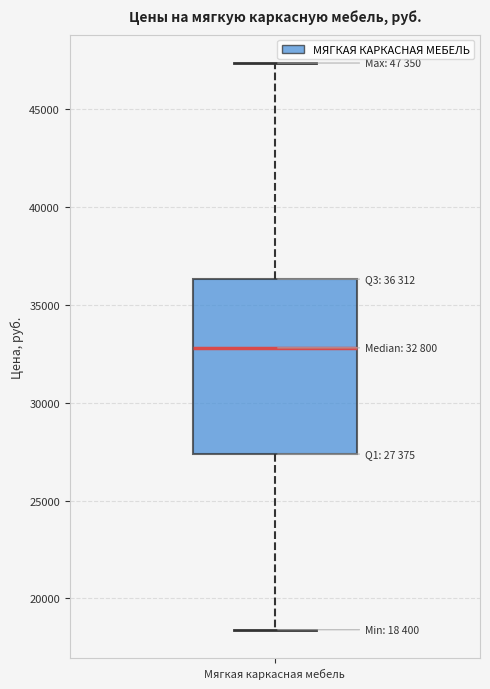

Where does the upper whisker of the box for Мягкая каркасная мебель end on the y-axis? The values are not printed on the chart, so give them approximately, as read against the axis.

47500